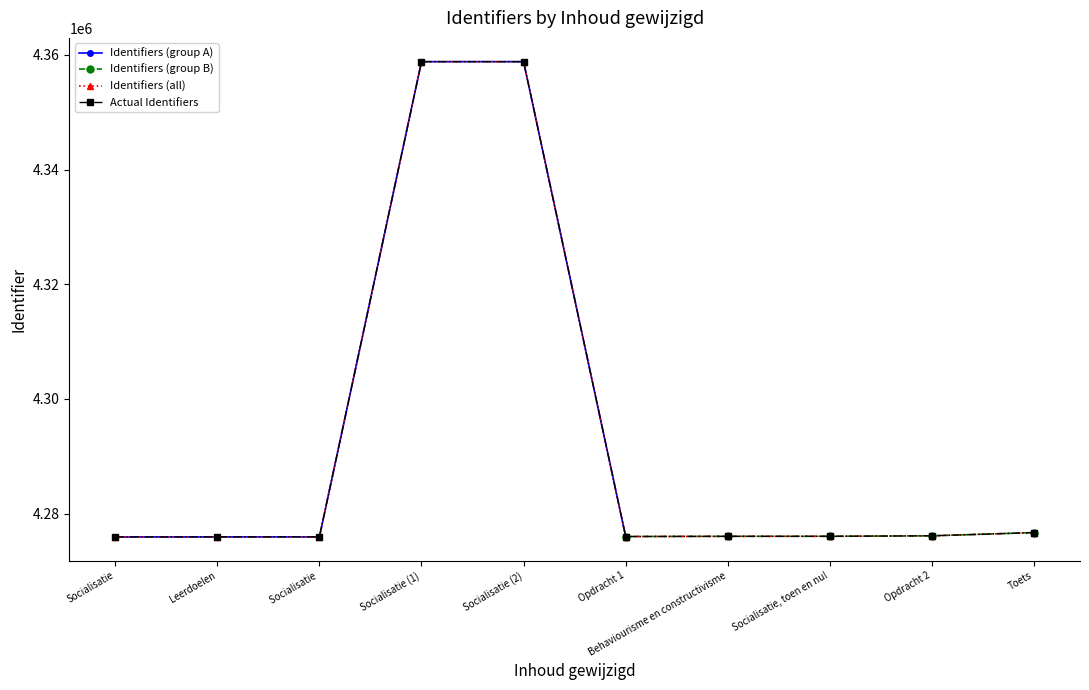

Count the number of values greater than 4276030.

4